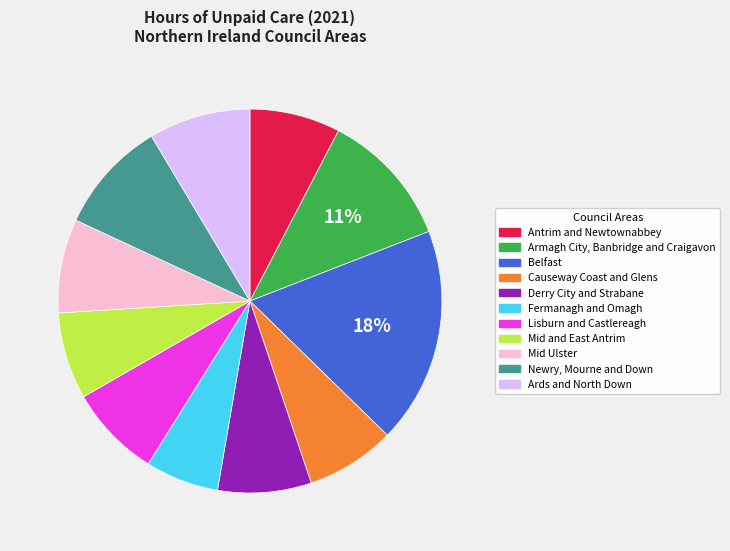

Is there any slice that represents more than half of the pie?

No